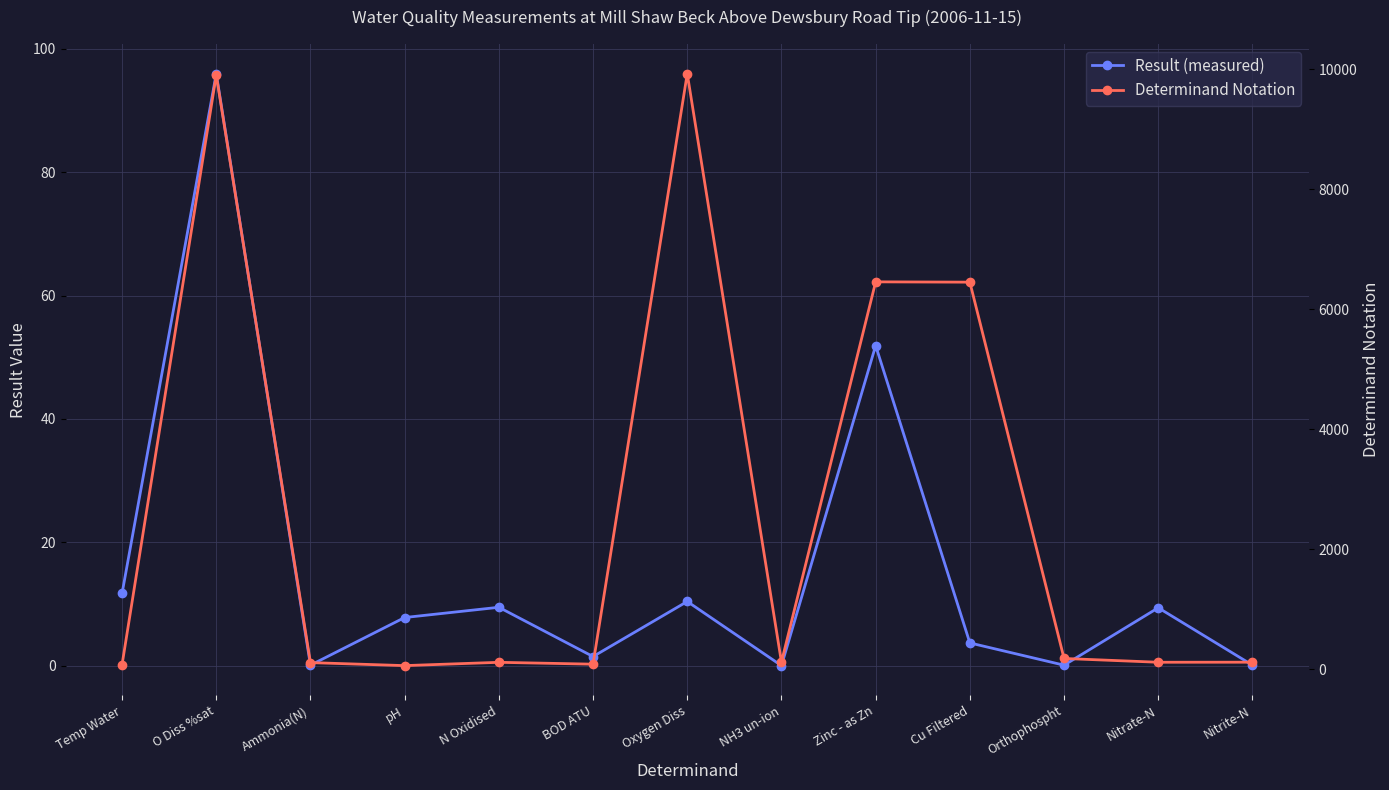

In Result (measured), how many points are higher than both neighbors (excluding endpoints)?

5